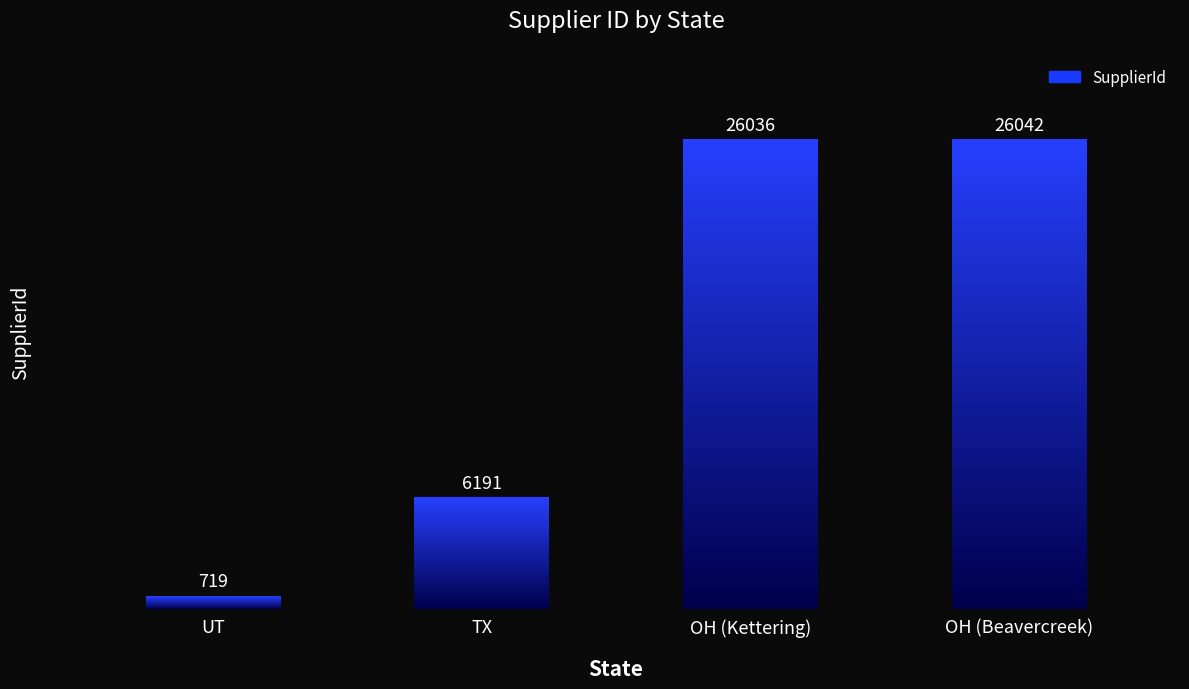

The chart shows a value of 26042 at OH (Beavercreek). True or false?

True